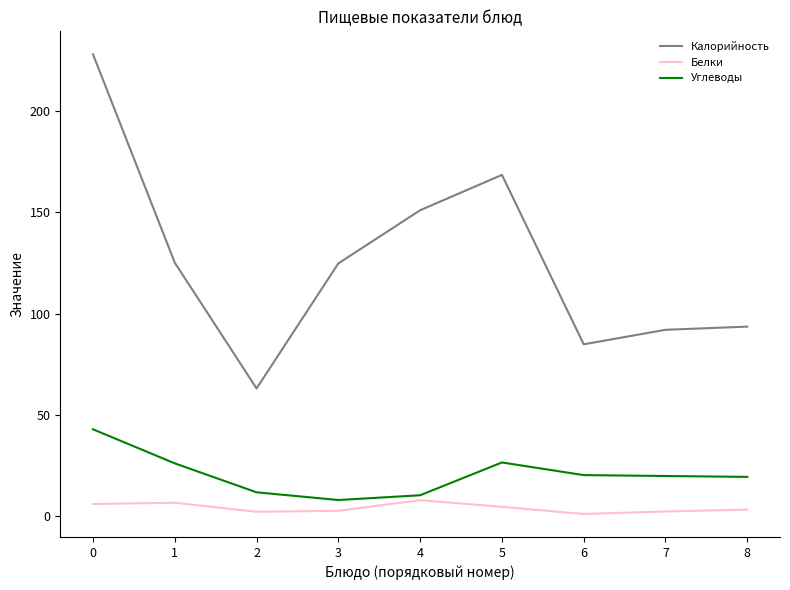

What is the greatest value displayed?

228.0